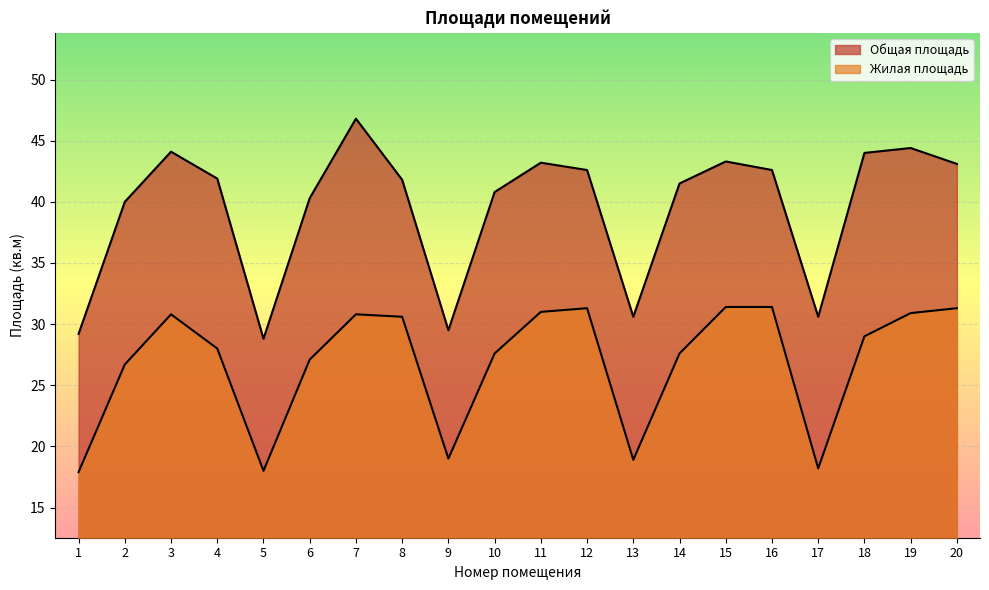

Reading right to left, transcribe all the data shown in this chart.

Общая площадь: 20=43.1	19=44.4	18=44.0	17=30.6	16=42.6	15=43.3	14=41.5	13=30.6	12=42.6	11=43.2	10=40.8	9=29.5	8=41.8	7=46.8	6=40.3	5=28.8	4=41.9	3=44.1	2=40.0	1=29.2
Жилая площадь: 20=31.3	19=30.9	18=29.0	17=18.2	16=31.4	15=31.4	14=27.6	13=18.9	12=31.3	11=31.0	10=27.6	9=19.0	8=30.6	7=30.8	6=27.1	5=18.0	4=28.0	3=30.8	2=26.7	1=17.9